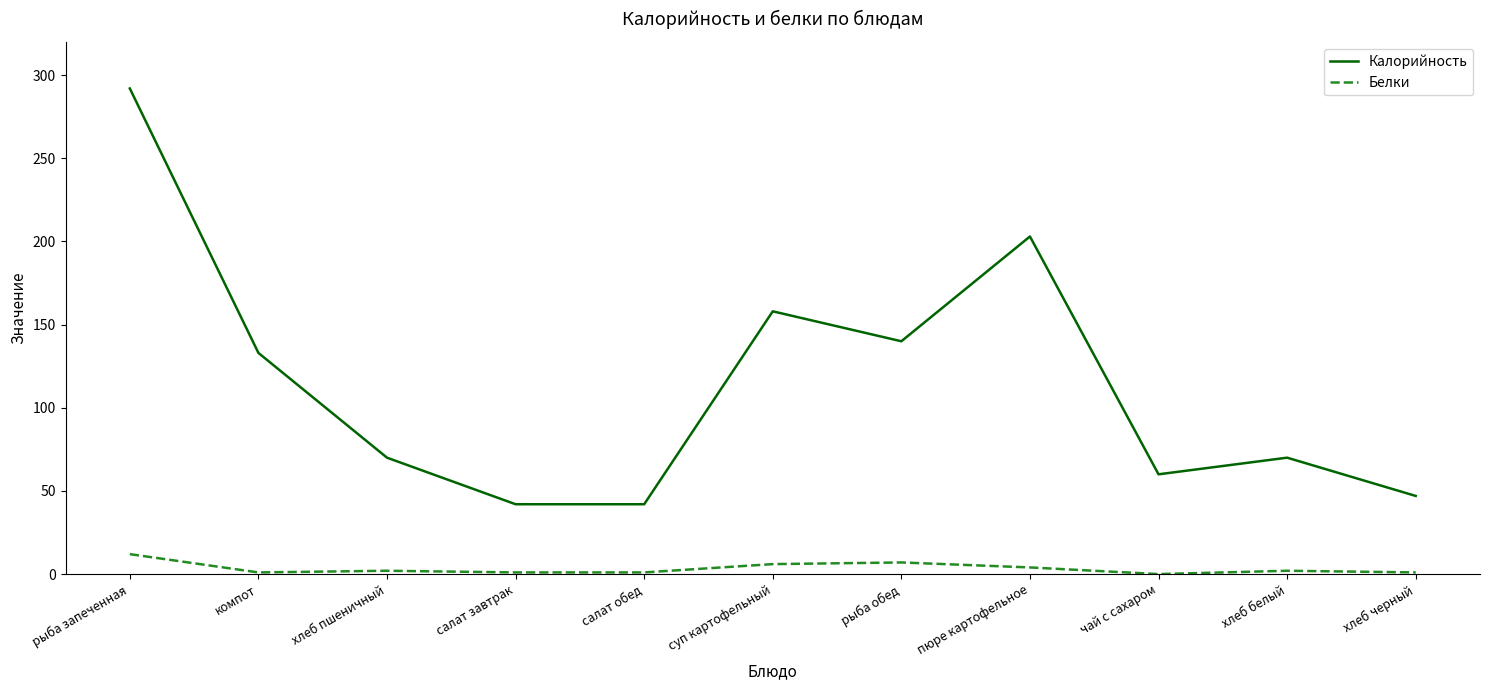

Which series has the widest spread of values?

Калорийность